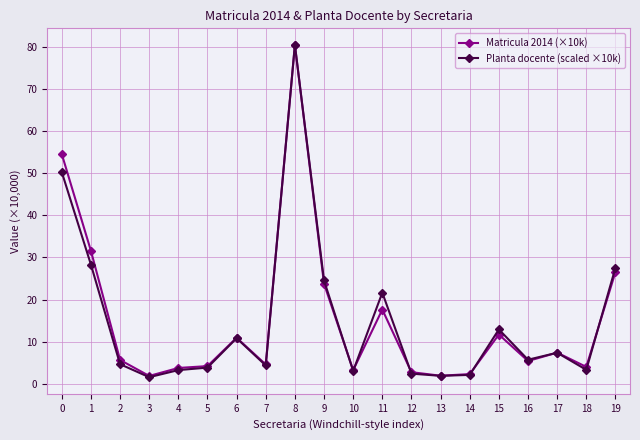

What is the difference between the Planta docente (scaled ×10k) values at 5 and 3?

2.3